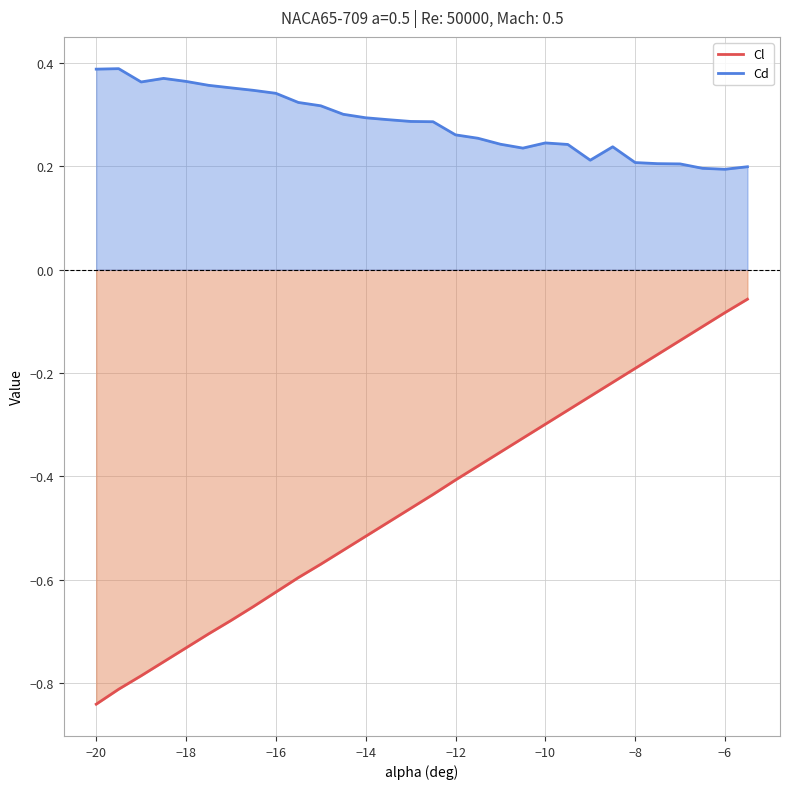

True or false: Cd and Cl cross at least once.

False